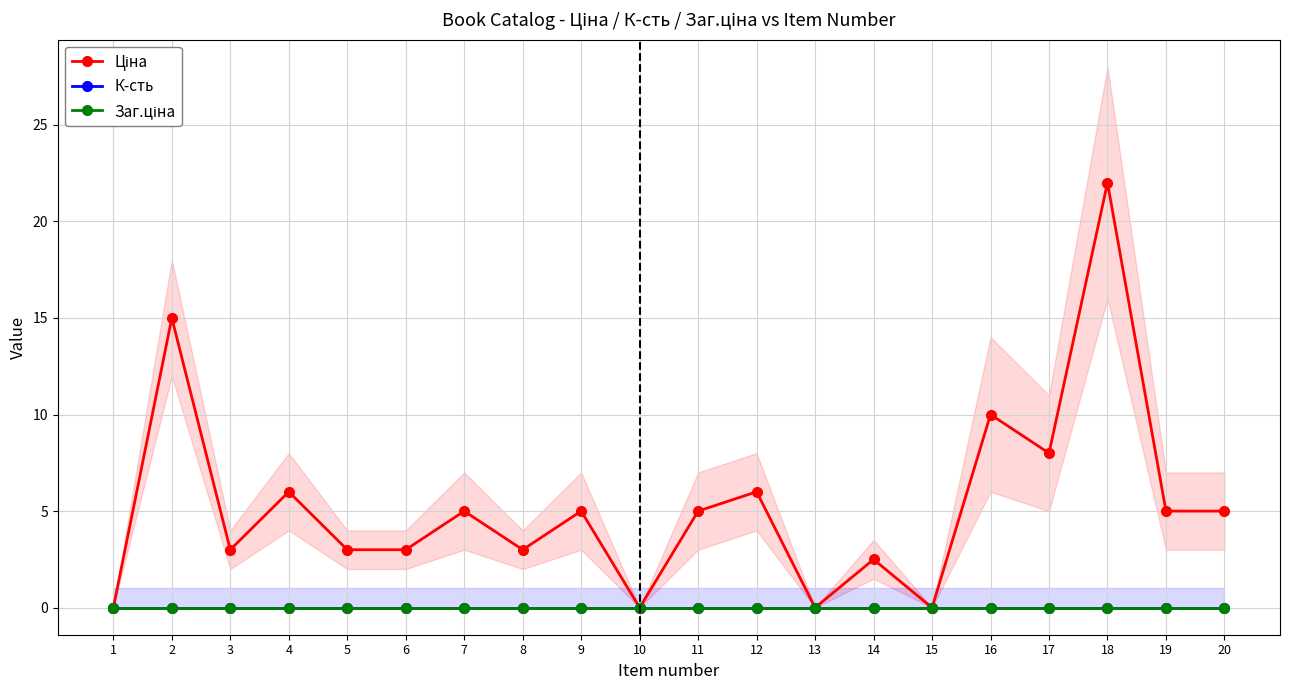

How many interior local valleys does the Ціна series have?

6